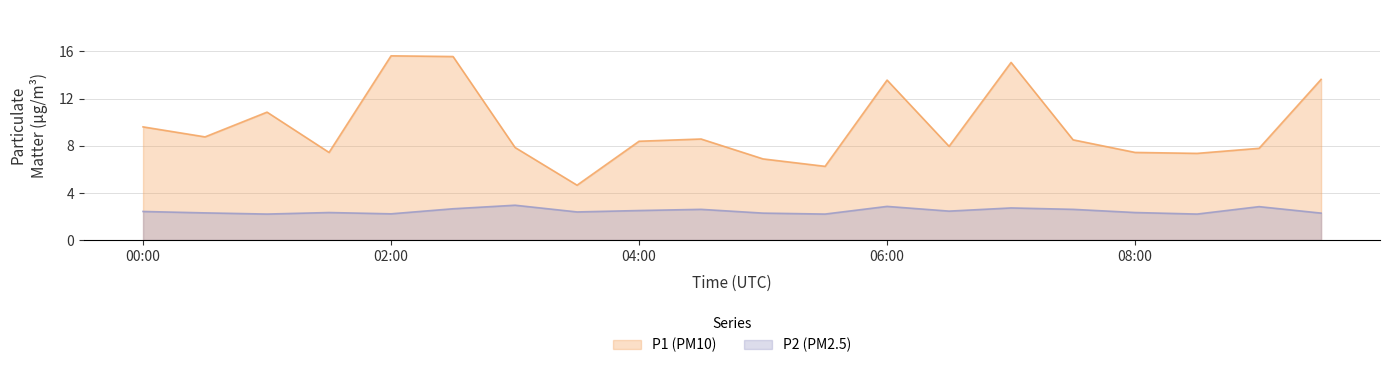

What is the maximum value shown in the chart?

15.6